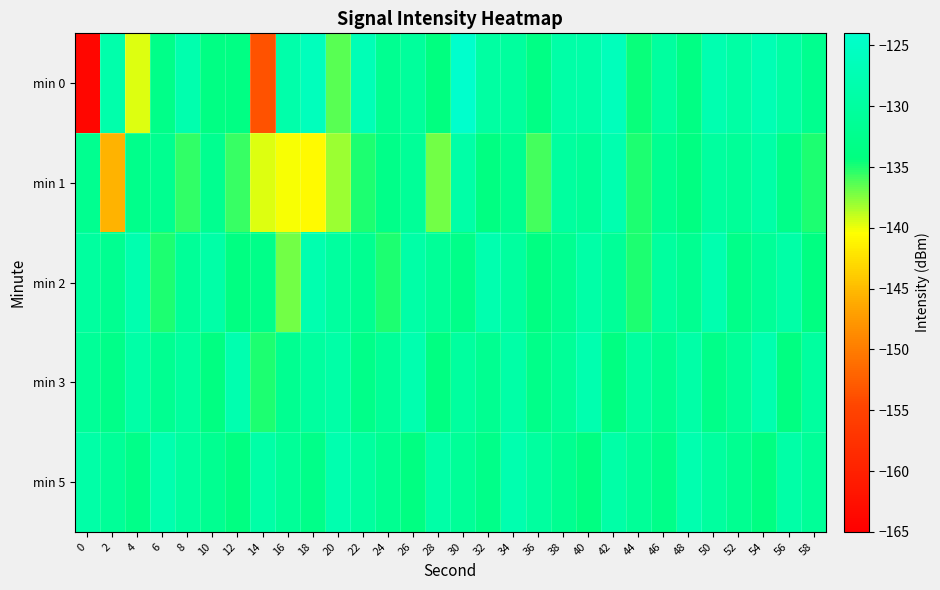

Reading right to left, transcribe all the data shown in this chart.

min 0: 58=-132.3	56=-129.3	54=-127.3	52=-129.3	50=-127.8	48=-133.7	46=-130.0	44=-134.5	42=-126.4	40=-128.9	38=-129.0	36=-133.5	34=-130.2	32=-129.8	30=-124.1	28=-134.2	26=-130.4	24=-132.0	22=-127.0	20=-136.4	18=-126.1	16=-128.5	14=-153.6	12=-133.7	10=-133.7	8=-128.1	6=-133.0	4=-139.6	2=-128.5	0=-164.0
min 1: 58=-135.0	56=-133.0	54=-129.0	52=-131.0	50=-130.0	48=-134.0	46=-132.0	44=-135.0	42=-128.0	40=-131.0	38=-130.0	36=-136.0	34=-132.0	32=-134.0	30=-129.0	28=-137.0	26=-131.0	24=-133.0	22=-135.0	20=-138.0	18=-140.8	16=-140.2	14=-139.7	12=-135.6	10=-132.2	8=-135.4	6=-132.1	4=-132.7	2=-145.5	0=-132.1
min 2: 58=-134.0	56=-129.0	54=-131.0	52=-133.0	50=-128.0	48=-132.0	46=-130.0	44=-135.0	42=-131.0	40=-129.0	38=-132.0	36=-134.0	34=-130.0	32=-128.0	30=-133.0	28=-131.0	26=-129.0	24=-135.0	22=-132.0	20=-130.0	18=-128.0	16=-137.0	14=-133.0	12=-134.0	10=-129.0	8=-131.0	6=-135.0	4=-128.0	2=-132.0	0=-130.0
min 3: 58=-130.0	56=-134.0	54=-128.0	52=-131.0	50=-133.0	48=-129.0	46=-132.0	44=-130.0	42=-134.0	40=-128.0	38=-131.0	36=-133.0	34=-129.0	32=-132.0	30=-130.0	28=-134.0	26=-128.0	24=-131.0	22=-133.0	20=-129.0	18=-130.0	16=-132.0	14=-135.0	12=-128.0	10=-134.0	8=-130.0	6=-132.0	4=-129.0	2=-133.0	0=-131.0
min 5: 58=-131.0	56=-129.0	54=-134.0	52=-132.0	50=-130.0	48=-128.0	46=-133.0	44=-131.0	42=-129.0	40=-134.0	38=-132.0	36=-130.0	34=-128.0	32=-133.0	30=-131.0	28=-129.0	26=-134.0	24=-132.0	22=-130.0	20=-128.0	18=-133.0	16=-131.0	14=-129.0	12=-134.0	10=-132.0	8=-130.0	6=-128.0	4=-133.0	2=-131.0	0=-129.0